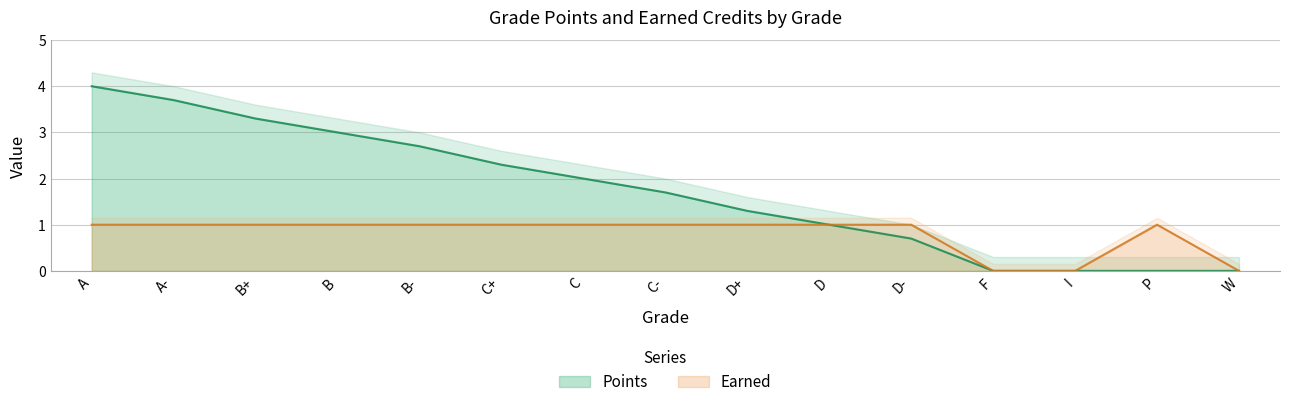

What is the approximate value of Earned at C?

1.0